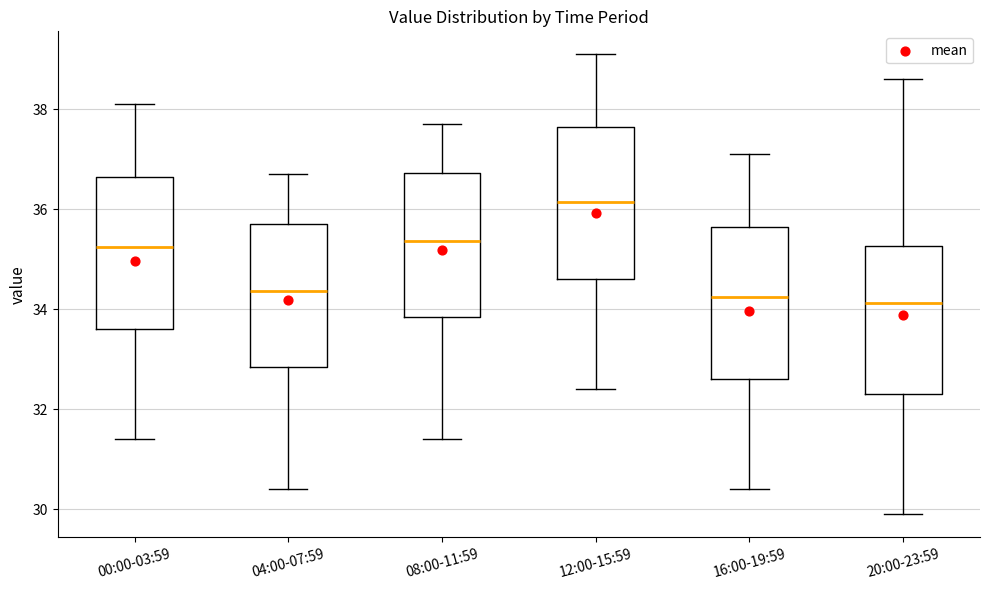

Reading left to right, transcribe this box plot: for each box, give where its median line is, the range the box spans, and where its two whiskers end, as read against the y-axis. The values are not printed on the chart, so give them approximately, as read against the axis.

00:00-03:59: median 35.2, box 33.6 to 36.6, whiskers 31.4 to 38.2
04:00-07:59: median 34.4, box 32.8 to 35.8, whiskers 30.4 to 36.8
08:00-11:59: median 35.4, box 33.8 to 36.8, whiskers 31.4 to 37.8
12:00-15:59: median 36.2, box 34.6 to 37.6, whiskers 32.4 to 39.2
16:00-19:59: median 34.2, box 32.6 to 35.6, whiskers 30.4 to 37.2
20:00-23:59: median 34.2, box 32.4 to 35.2, whiskers 30.0 to 38.6